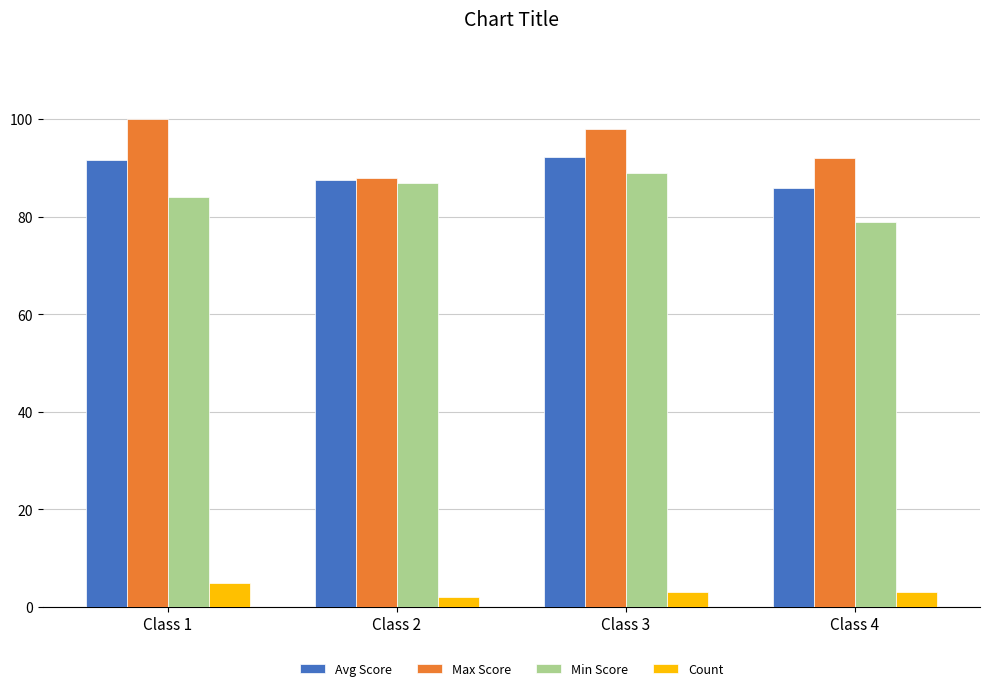

Rank the series at Class 1 from lowest to highest value.

Count, Min Score, Avg Score, Max Score